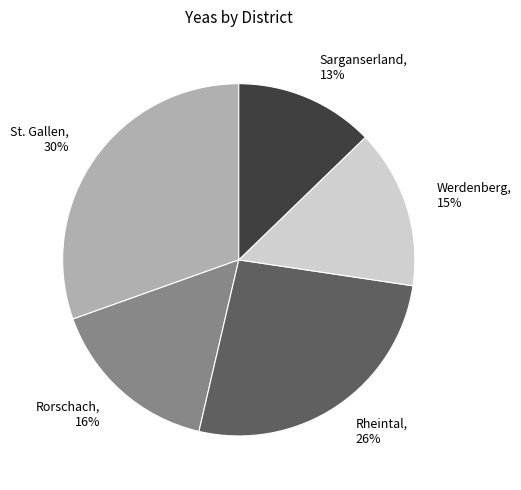

Is there a majority slice in this chart?

No